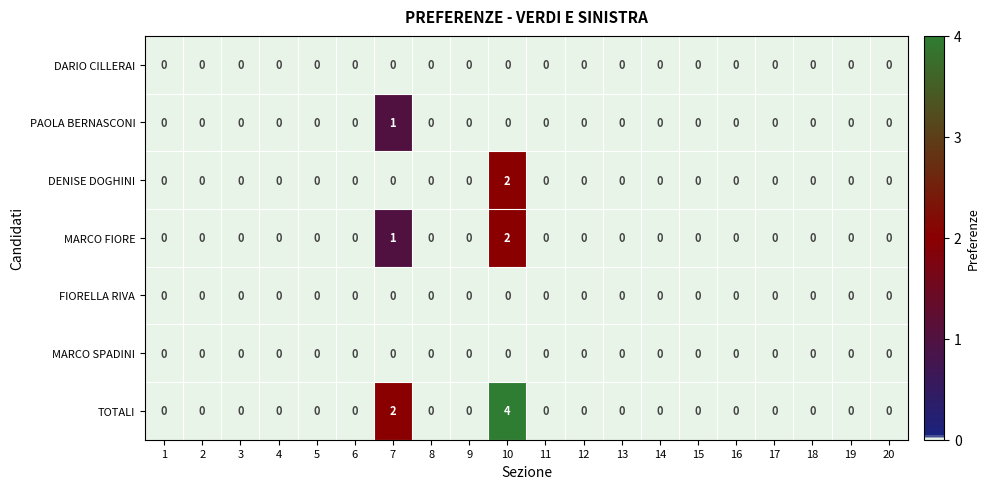

Which series has the largest range (max minus min)?

TOTALI